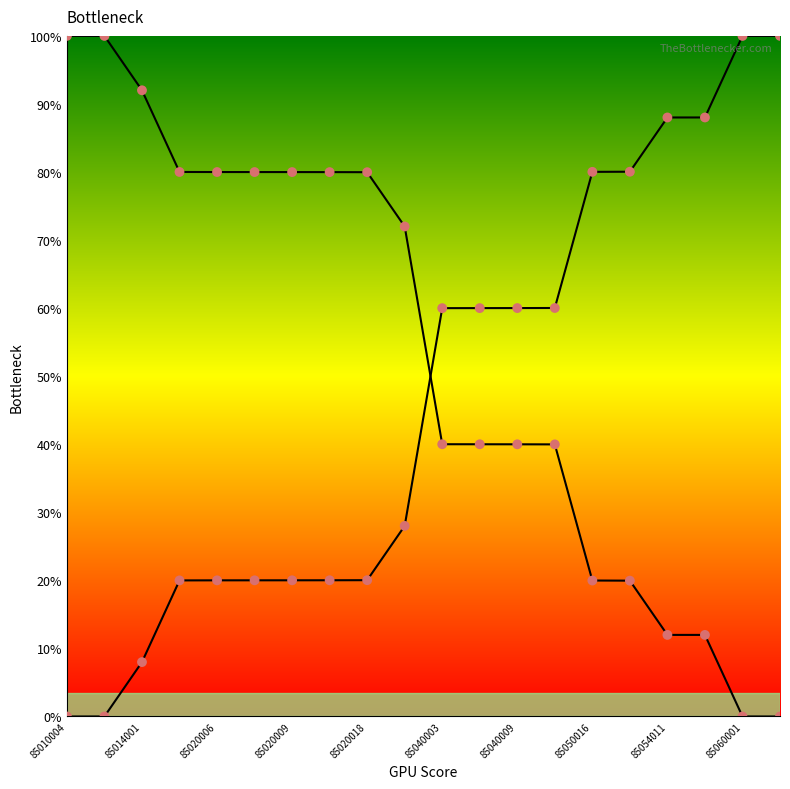

Does the chart have visible grid lines?

No